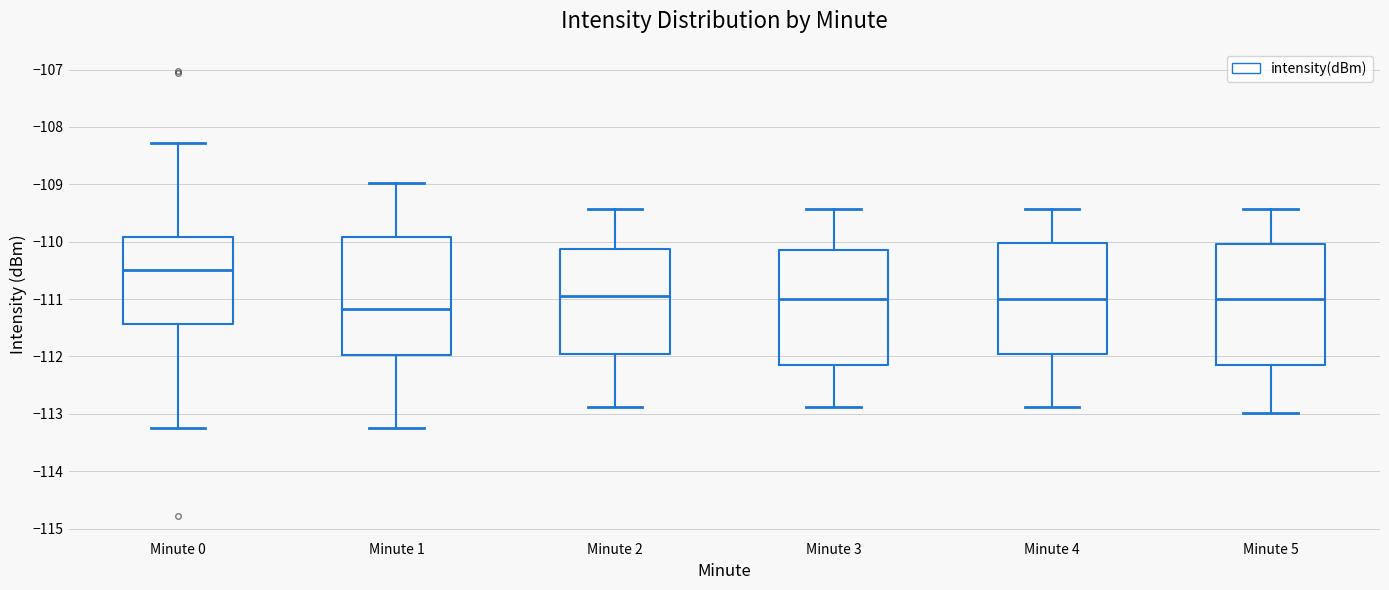

Reading left to right, transcribe this box plot: for each box, give where its median line is, the range the box spans, and where its two whiskers end, as read against the y-axis. The values are not printed on the chart, so give them approximately, as read against the axis.

Minute 0: median -110.5, box -111.4 to -109.9, whiskers -113.2 to -108.3
Minute 1: median -111.2, box -112.0 to -109.9, whiskers -113.2 to -109.0
Minute 2: median -110.9, box -112.0 to -110.1, whiskers -112.9 to -109.4
Minute 3: median -111.0, box -112.1 to -110.2, whiskers -112.9 to -109.4
Minute 4: median -111.0, box -112.0 to -110.0, whiskers -112.9 to -109.4
Minute 5: median -111.0, box -112.1 to -110.0, whiskers -113.0 to -109.4